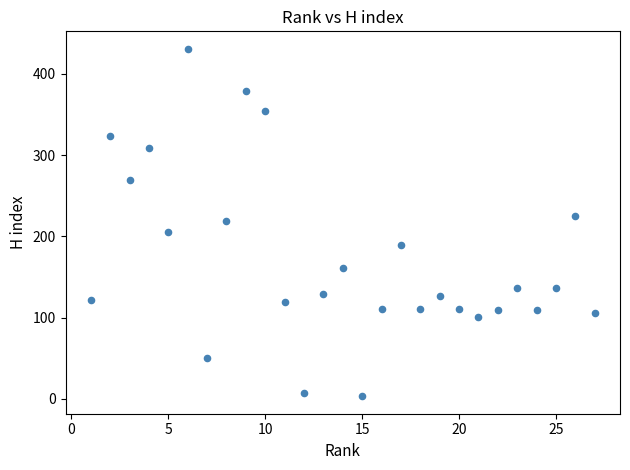

What is the range of Y values (max minus min)?

428